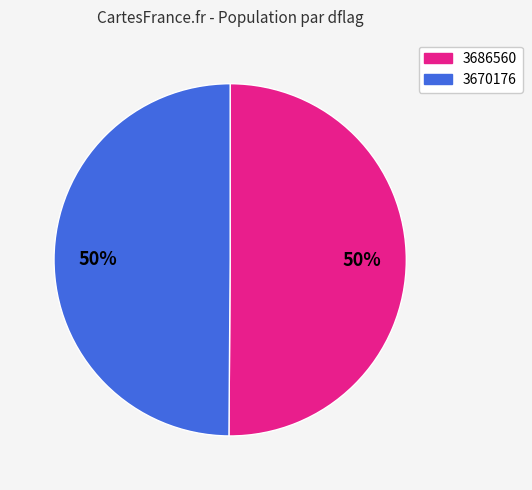

To the nearest percent, what is the combined percentage of 3686560 and 3670176?

100%